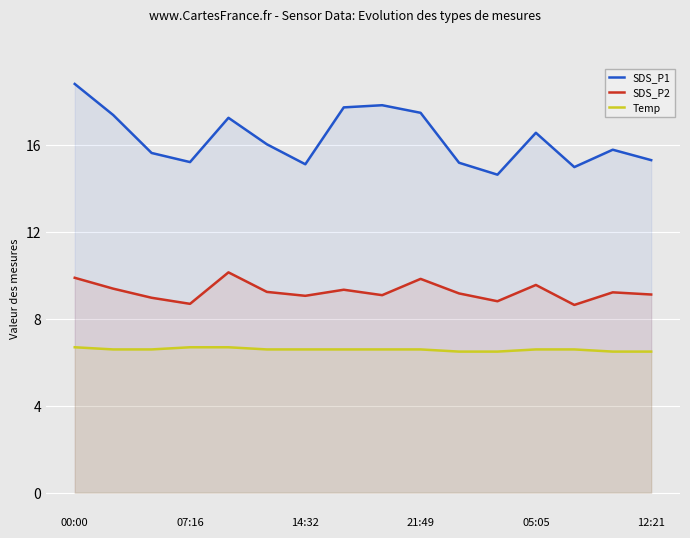

Reading left to right, transcribe all the data shown in this chart.

SDS_P1: 18.8	17.4	15.7	15.2	17.3	16.1	15.1	17.8	17.9	17.5	15.2	14.7	16.6	15.0	15.8	15.3
SDS_P2: 9.9	9.4	9.0	8.7	10.2	9.2	9.1	9.3	9.1	9.8	9.2	8.8	9.6	8.7	9.2	9.1
Temp: 6.7	6.6	6.6	6.7	6.7	6.6	6.6	6.6	6.6	6.6	6.5	6.5	6.6	6.6	6.5	6.5